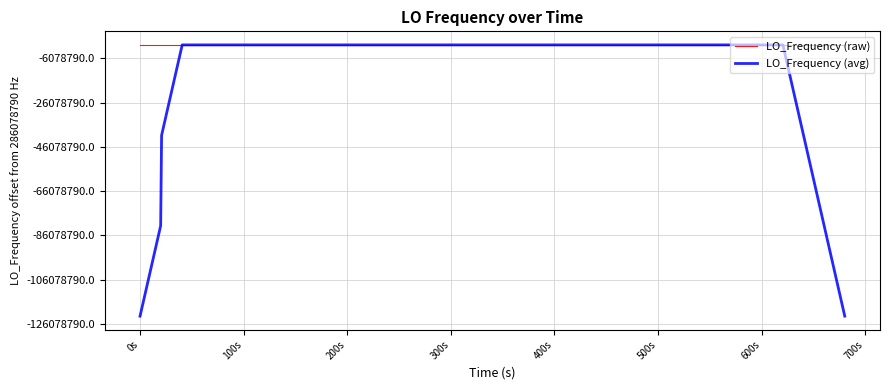

What are all the series names shown in the legend?

LO_Frequency (raw), LO_Frequency (avg)